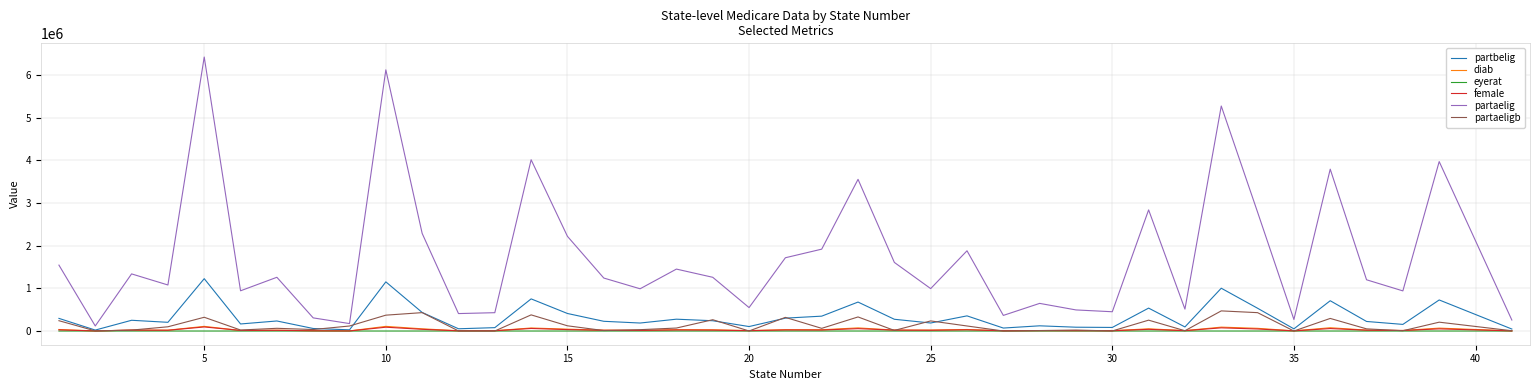

Which series has the largest range (max minus min)?

partaelig